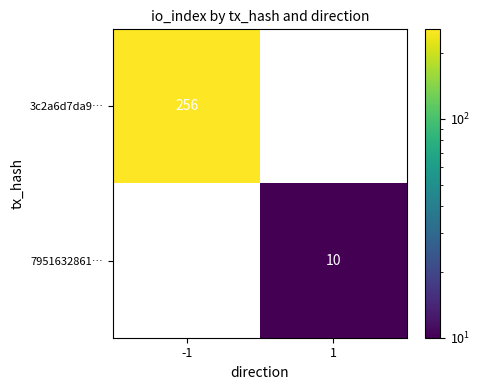

Rank the series by their average value, from lowest to highest.

7951632861…, 3c2a6d7da9…